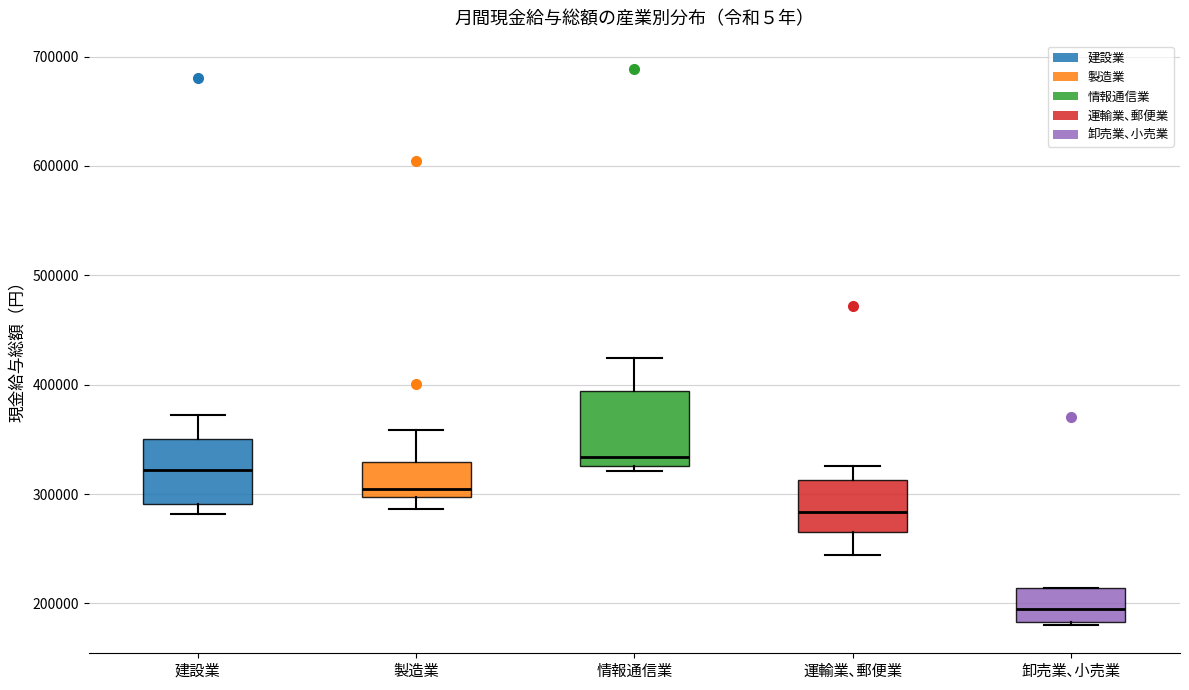

Reading left to right, transcribe this box plot: for each box, give where its median line is, the range the box spans, and where its two whiskers end, as read against the y-axis. The values are not printed on the chart, so give them approximately, as read against the axis.

建設業: median 320000, box 290000 to 350000, whiskers 280000 to 370000
製造業: median 300000 (just above the box's lower edge), box 300000 to 330000, whiskers 290000 to 360000
情報通信業: median 330000 (just above the box's lower edge), box 330000 to 390000, whiskers 320000 to 420000
運輸業､郵便業: median 280000, box 270000 to 310000, whiskers 240000 to 330000
卸売業､小売業: median 200000, box 180000 to 210000, whiskers 180000 (just below the box's lower edge) to 210000